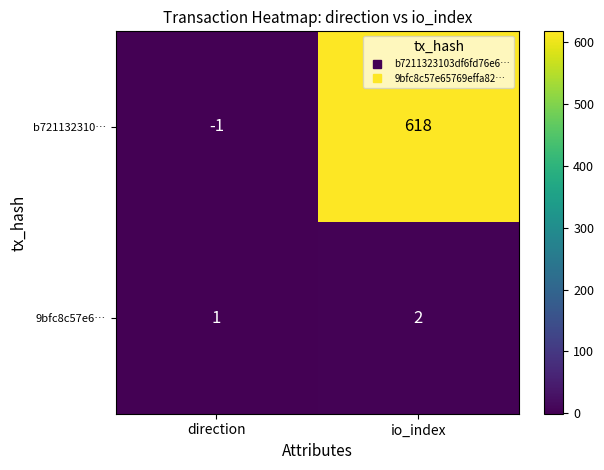

What is the sum of all b721132310… values?

617